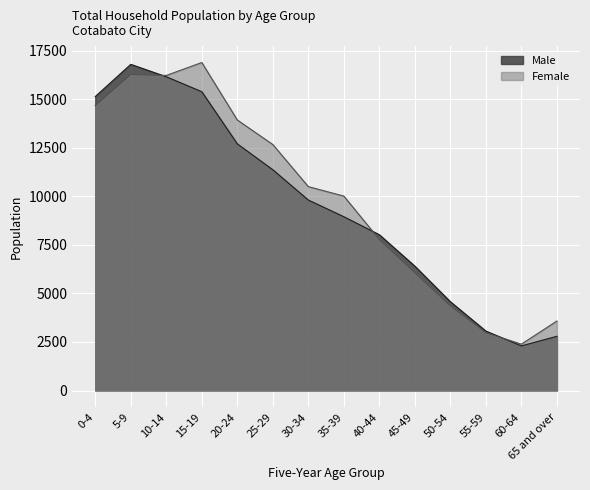

What is the difference between the second highest and minimum values in the Female series?

13876